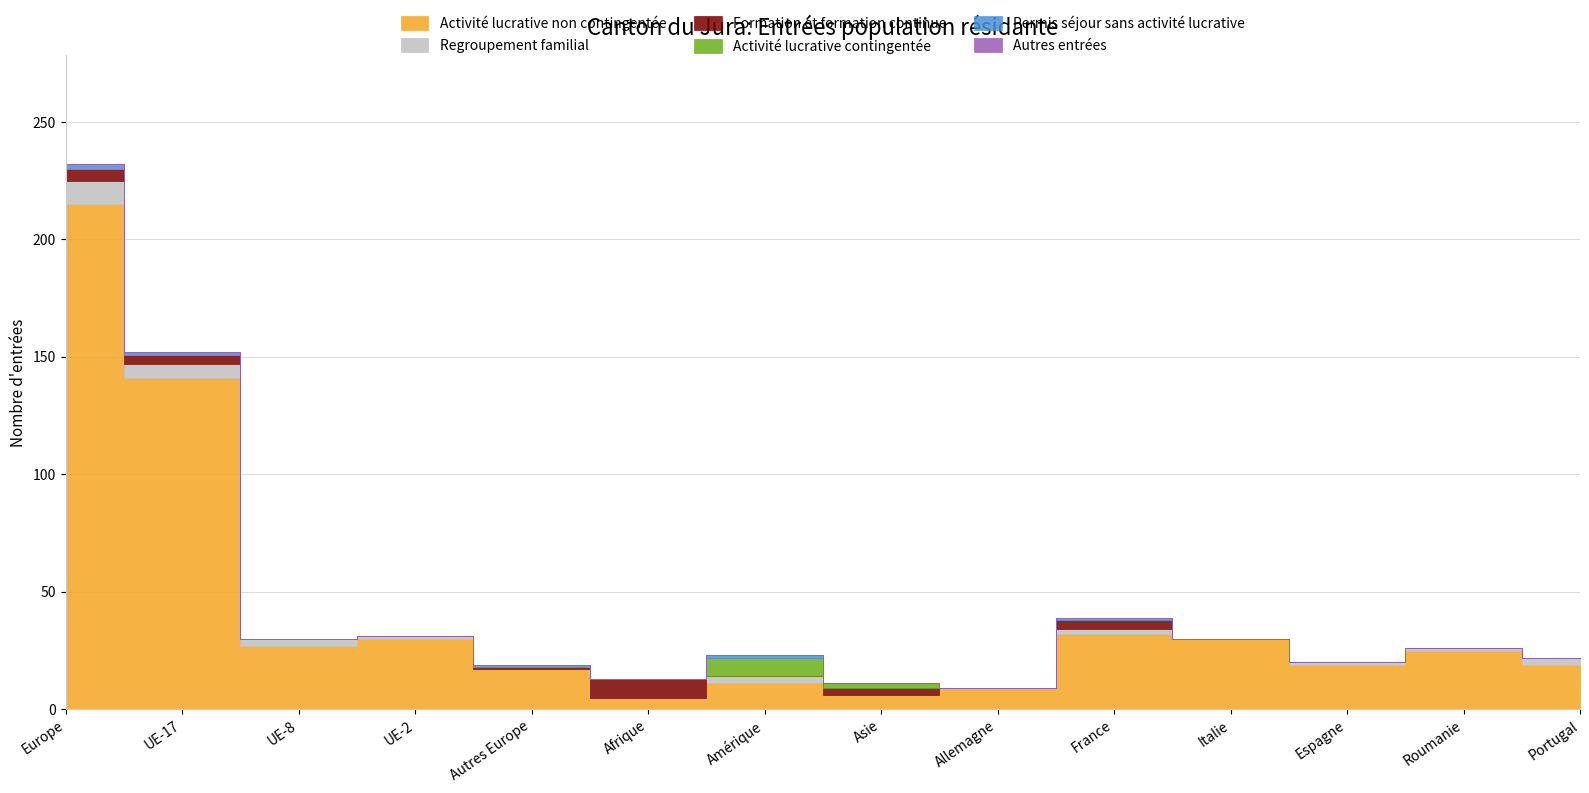

At which category is the sum across all series the highest?

Europe